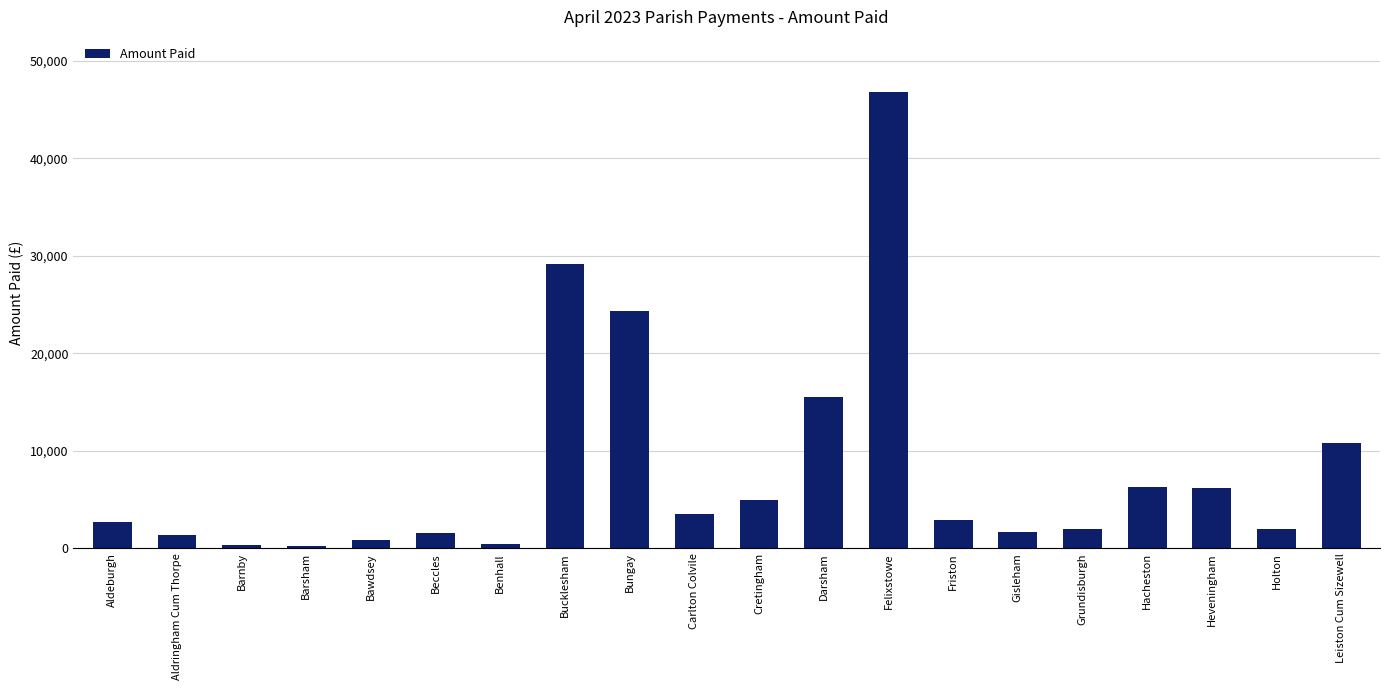

What is the change in value from Barnby to Heveningham?

+5798.9